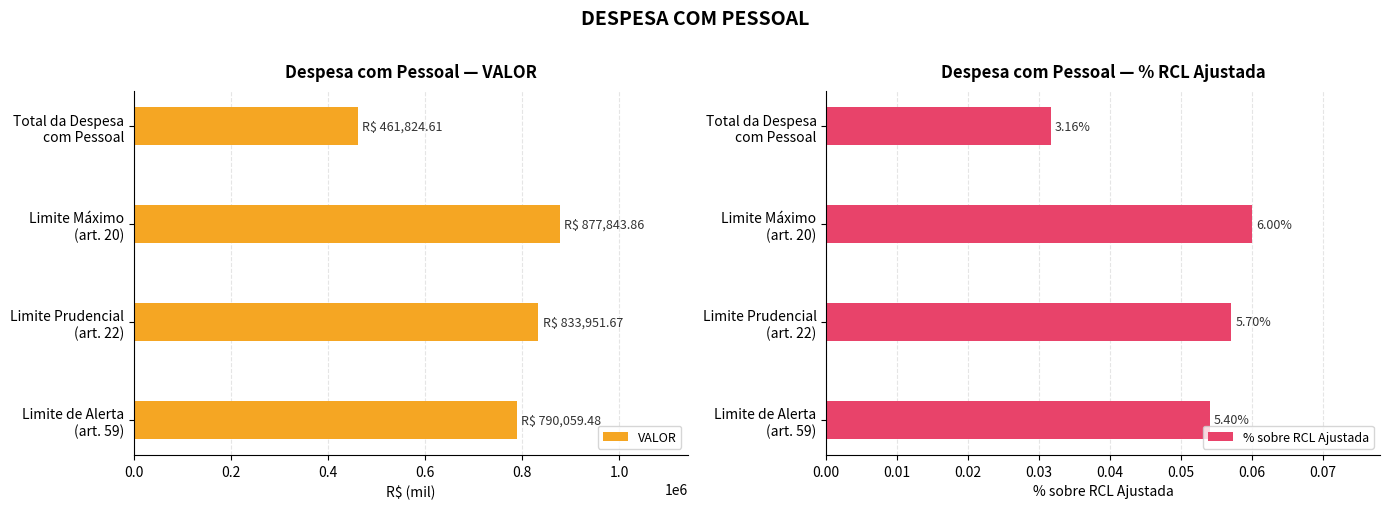

What is the value of the VALOR bar at the 3rd from the left?

833951.7